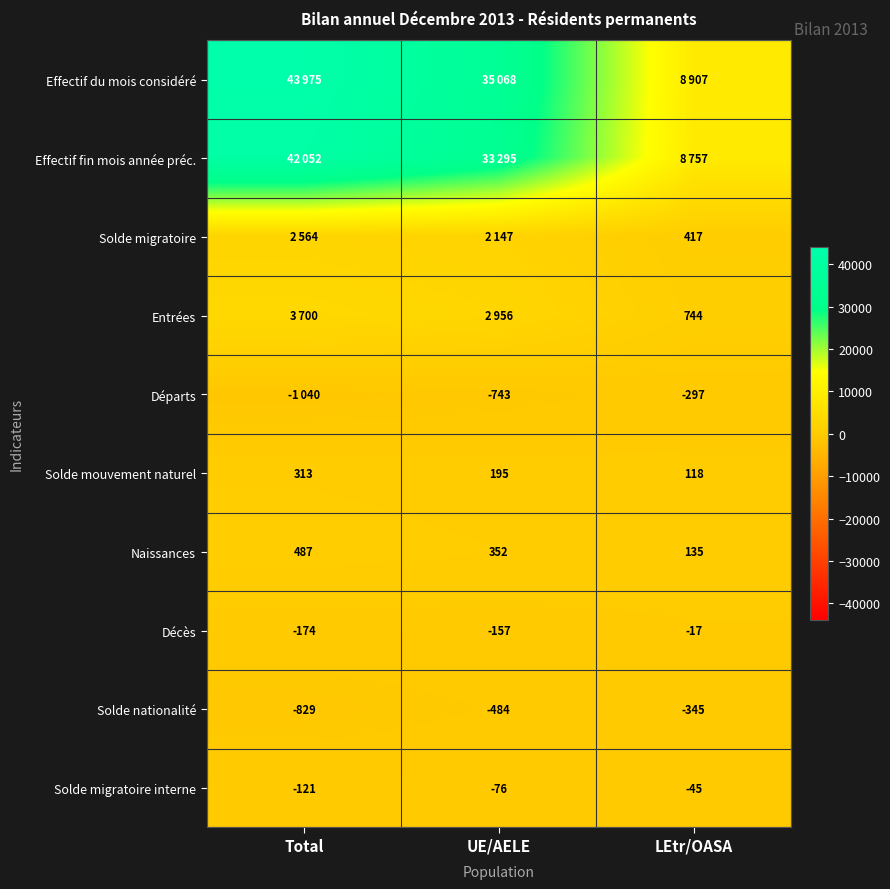

Is it true that Solde migratoire interne equals -45 at UE/AELE?

False